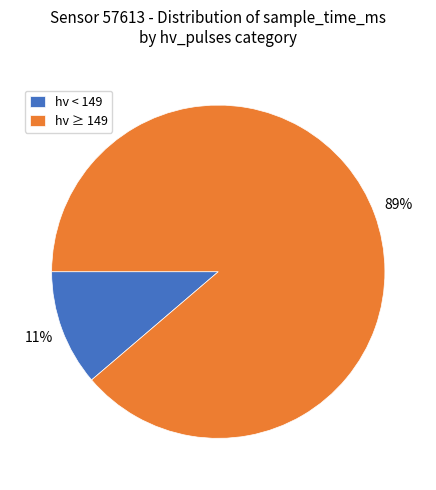

Combined, do hv ≥ 149 and hv < 149 account for over 50%?

Yes